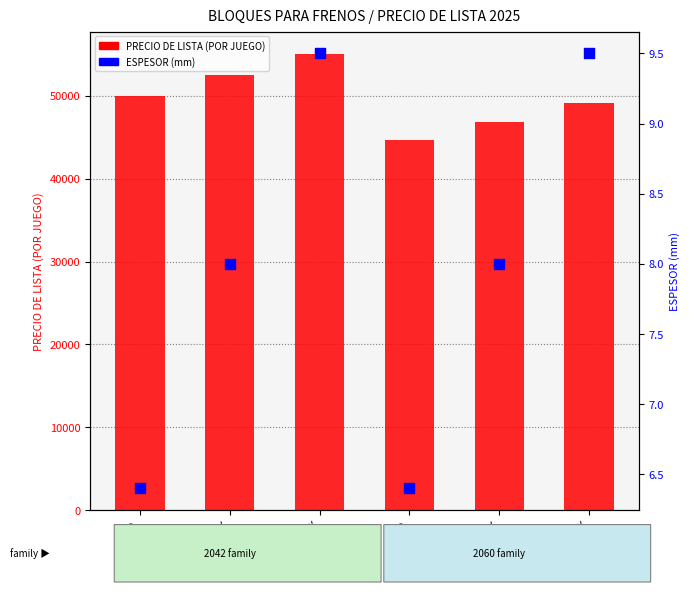

Which series contains the highest Y value?

PRECIO DE LISTA (POR JUEGO)